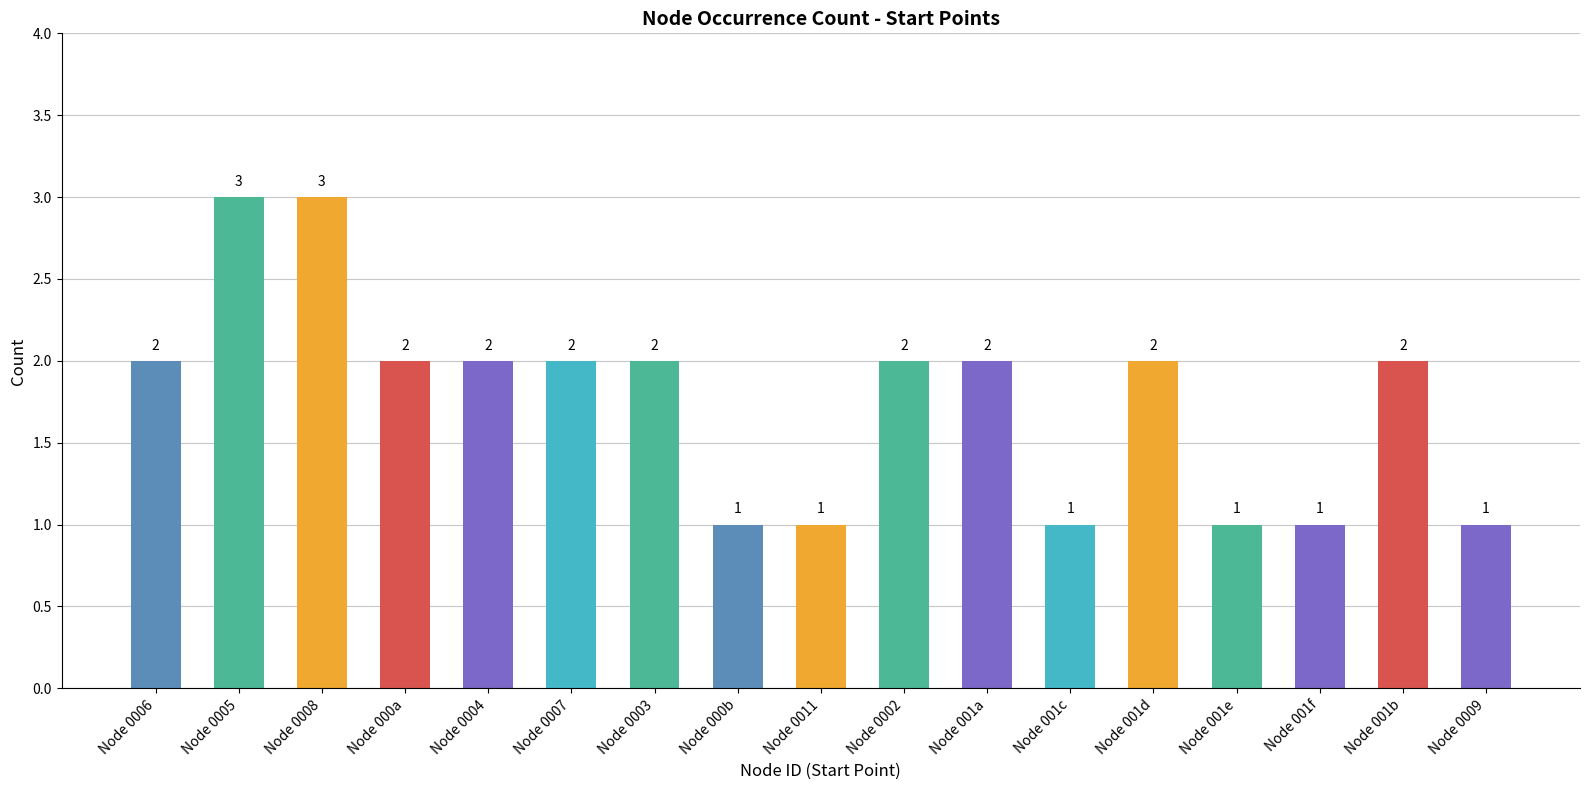

Reading right to left, what are all the values shown in this chart?

Node 0009=1	Node 001b=2	Node 001f=1	Node 001e=1	Node 001d=2	Node 001c=1	Node 001a=2	Node 0002=2	Node 0011=1	Node 000b=1	Node 0003=2	Node 0007=2	Node 0004=2	Node 000a=2	Node 0008=3	Node 0005=3	Node 0006=2